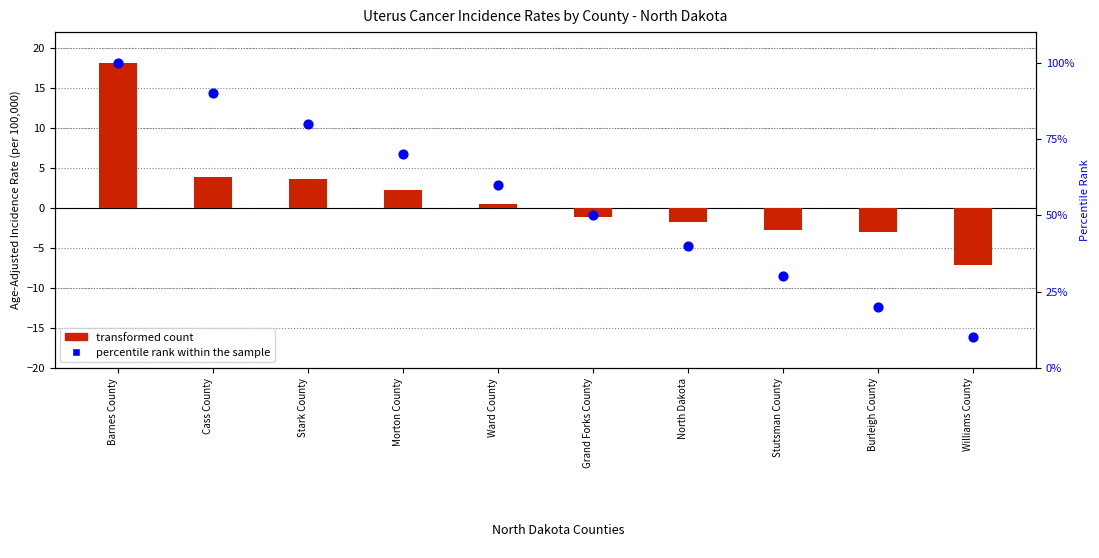

What are all the series names shown in the legend?

transformed count, percentile rank within the sample